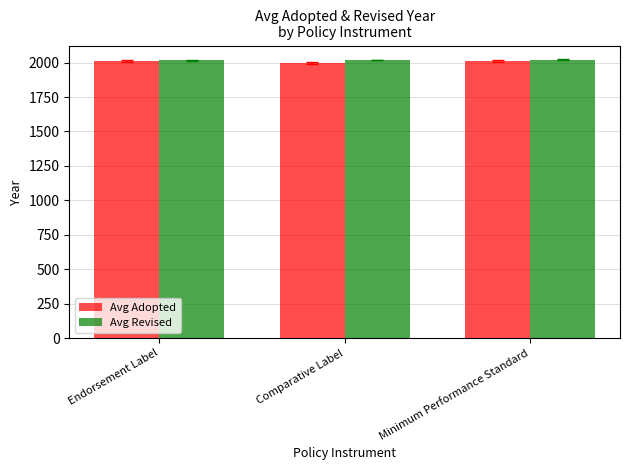

What is the highest value of the Avg Adopted series?

2011.1